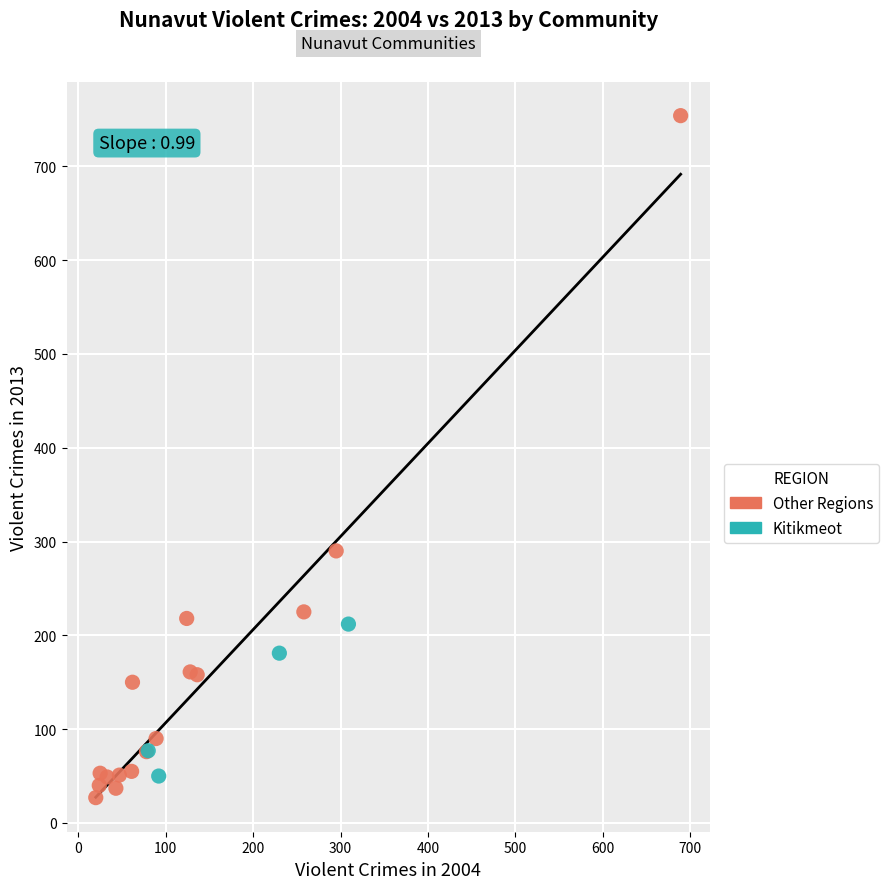

Which series reaches the minimum Y coordinate?

Other Regions